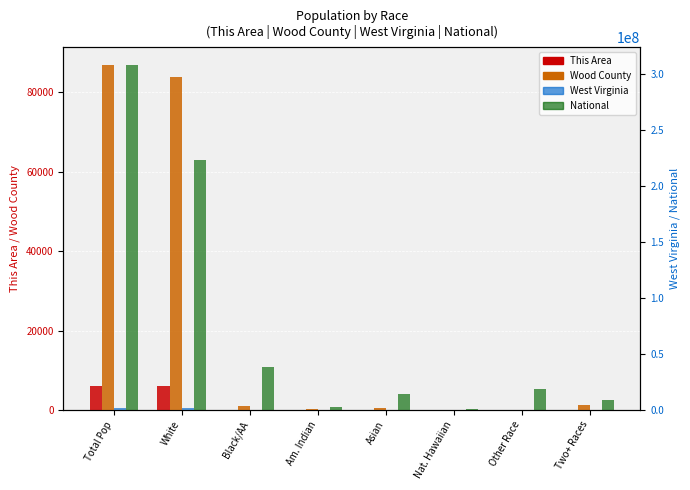

What is the label of the 8th bar from the left?

Two+ Races